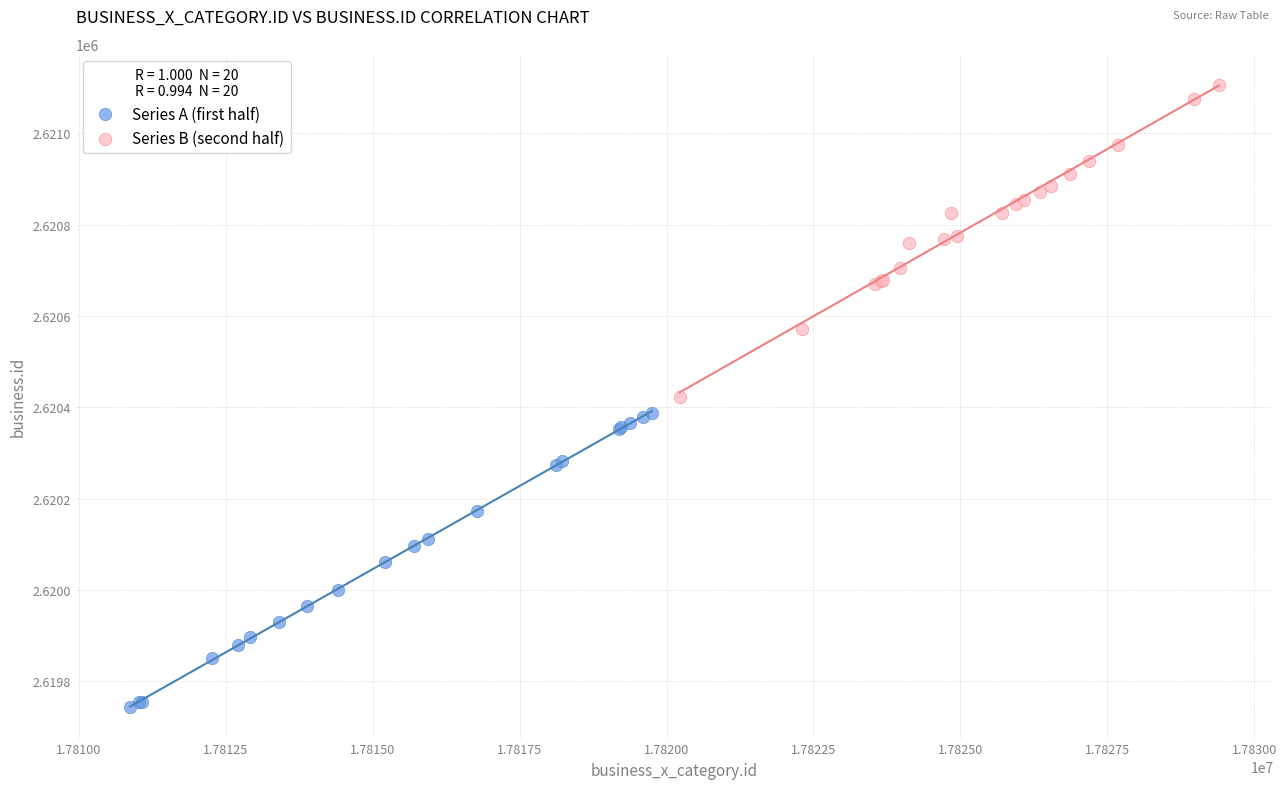

Which series has the largest Y range (max minus min)?

Series B (second half)